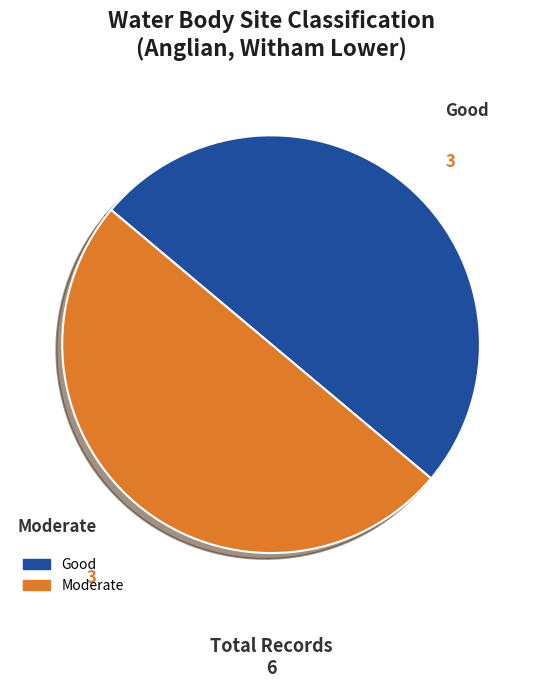

How many slices are in this pie chart?

2